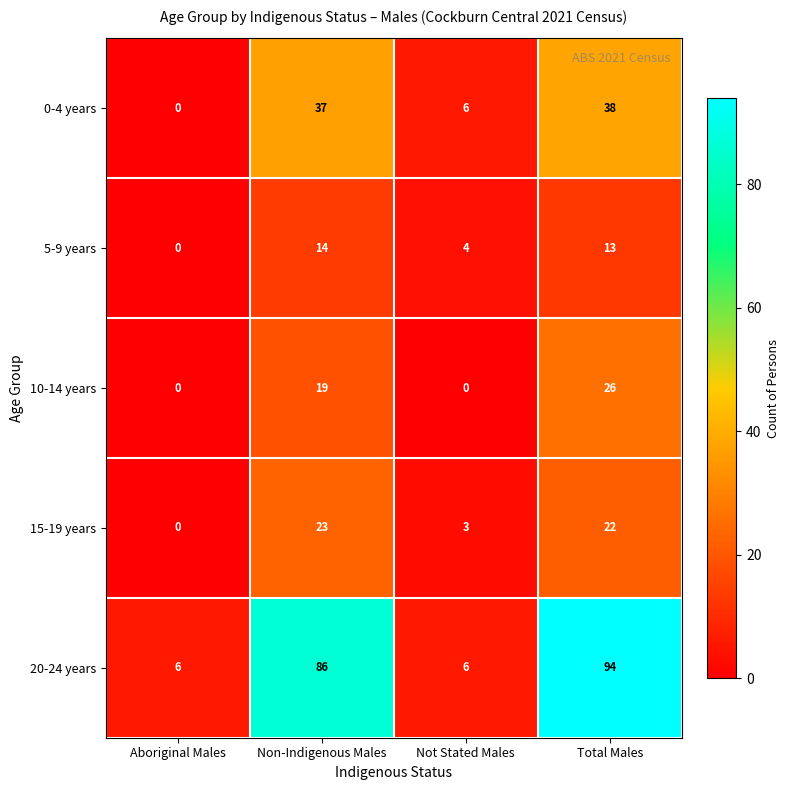

How many positive values does the 15-19 years series have?

3